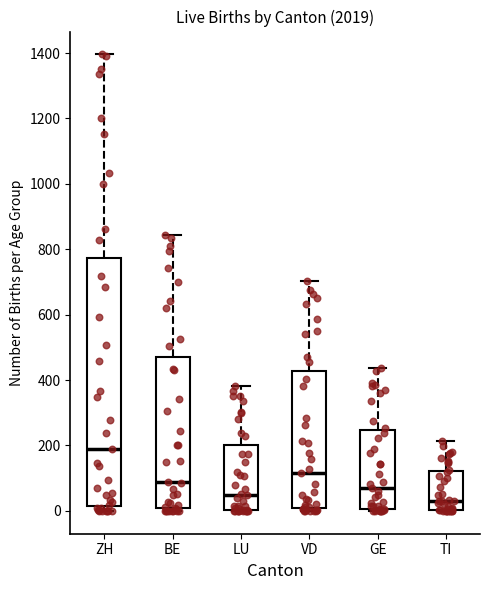

Which box's median line is the highest?

ZH